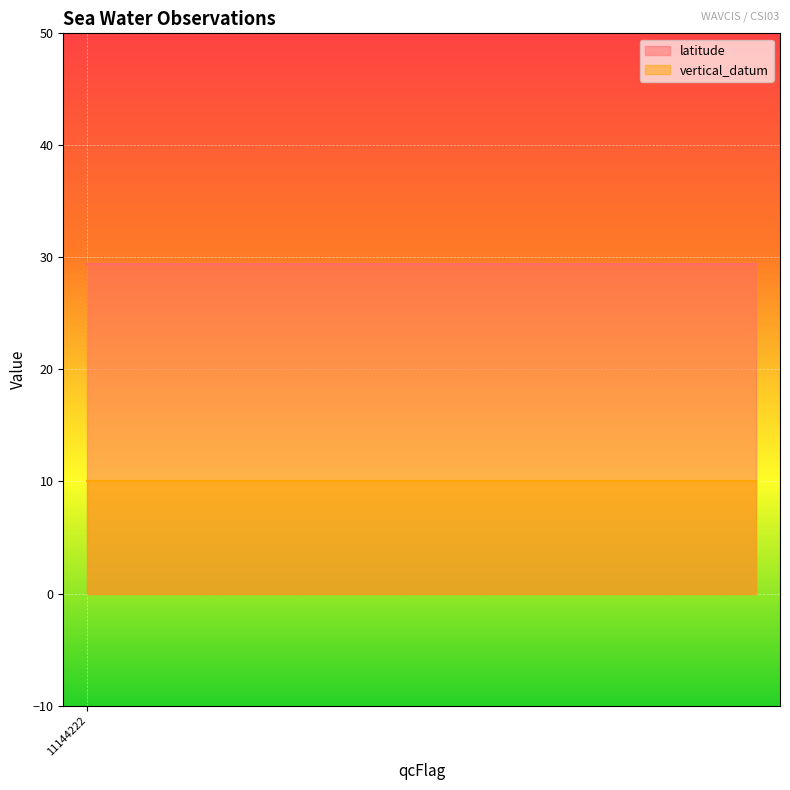

What is the average value of the latitude series?

29.4